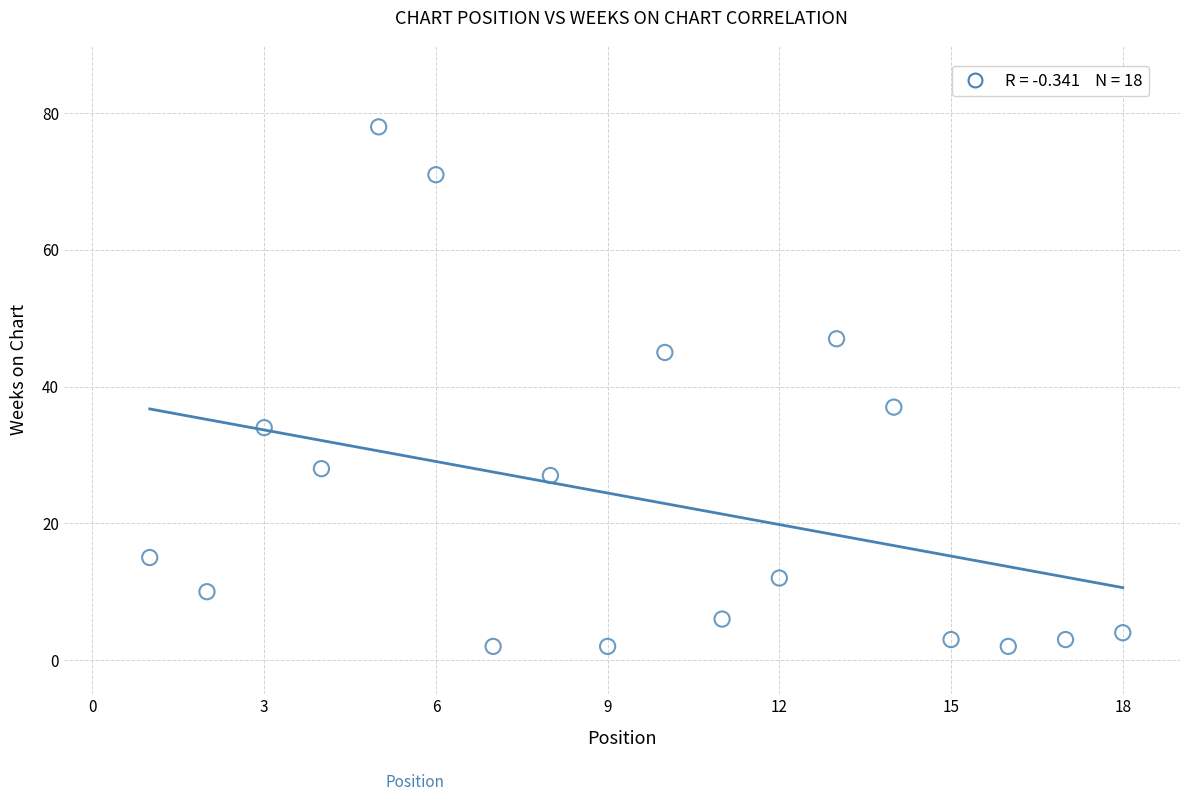

What is the range of X values (max minus min)?

17